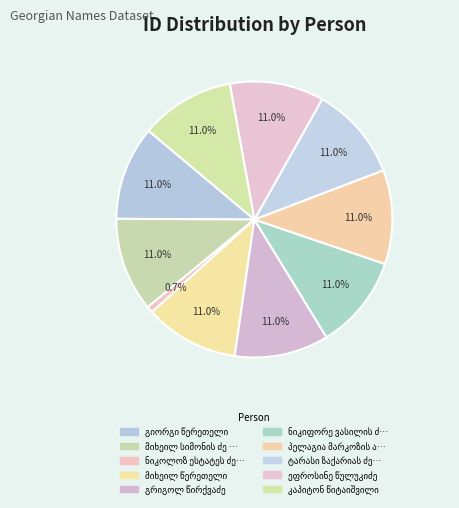

Is the sum of ნიკოლოზ ესტატეს ძე წვერავა and ეფროსინე წულუკიძე greater than half?

No